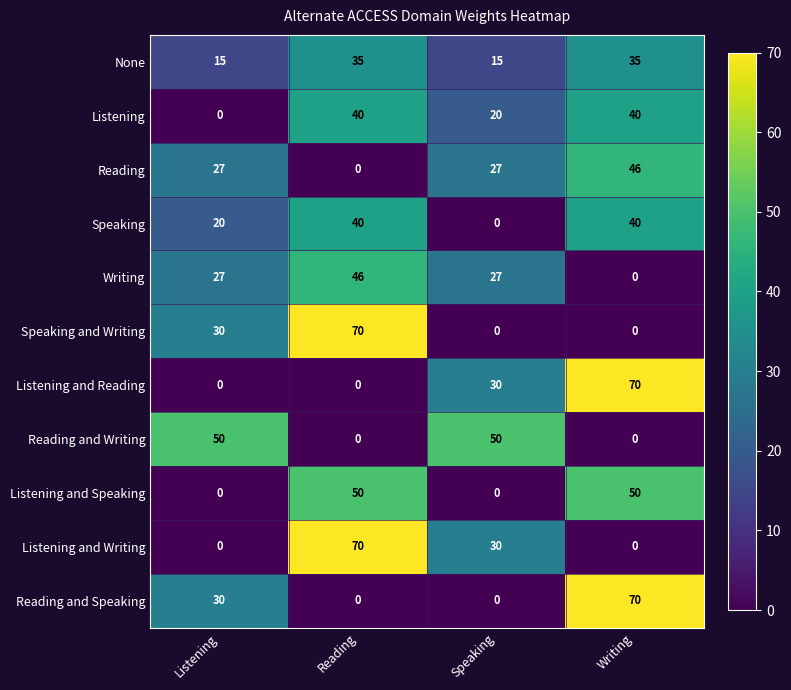

True or false: None has a value of 15 at Listening.

True